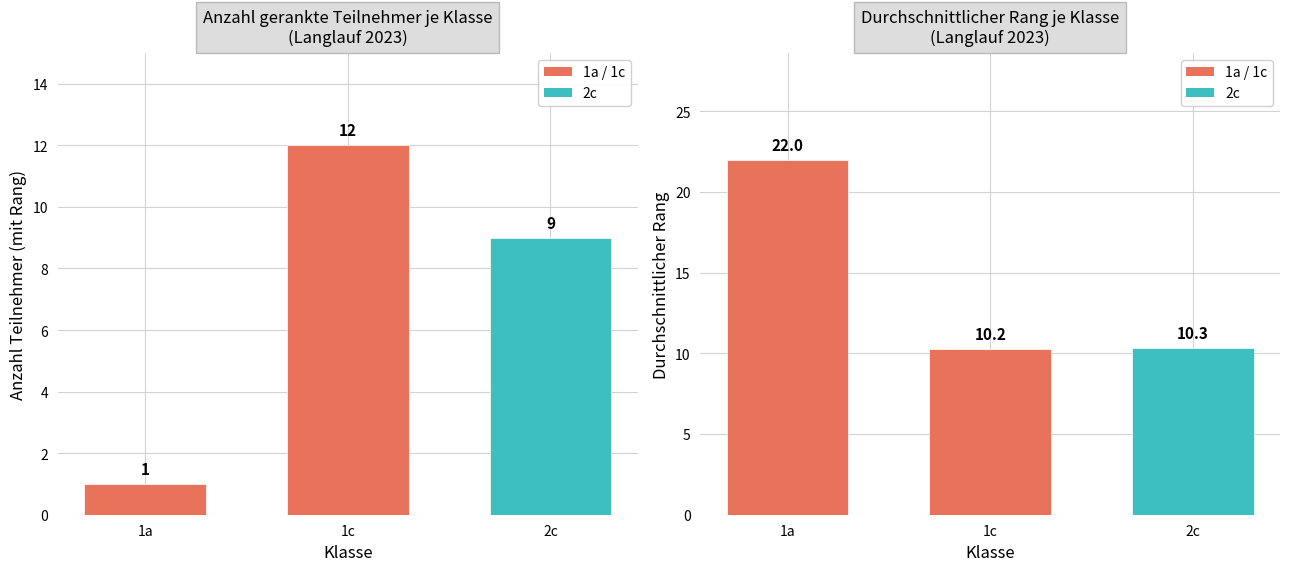

The chart shows a value of 10.3 at 2c. True or false?

True